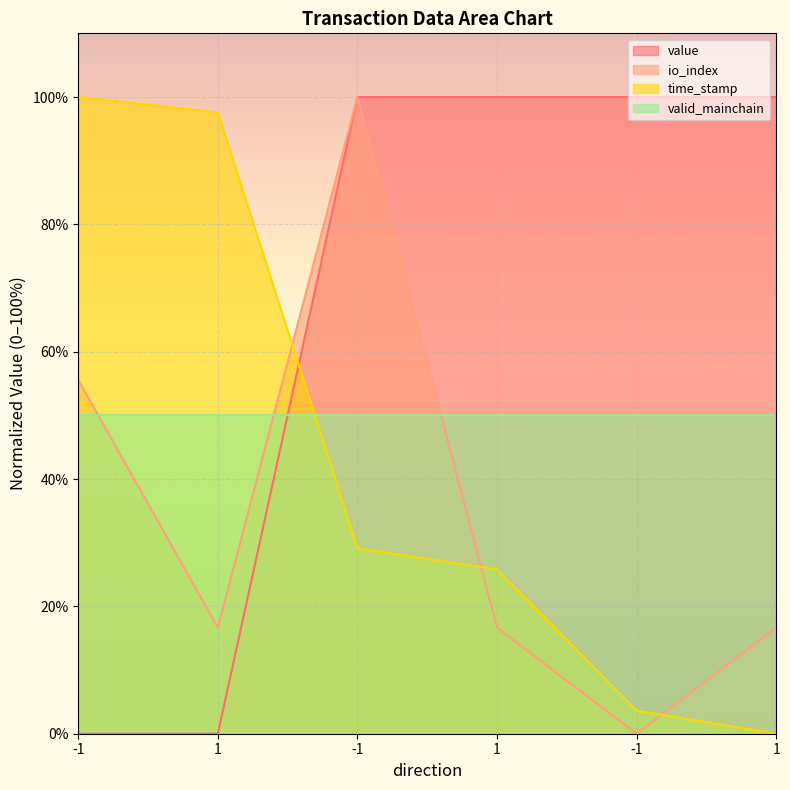

What is the average value of the io_index series?

34.3